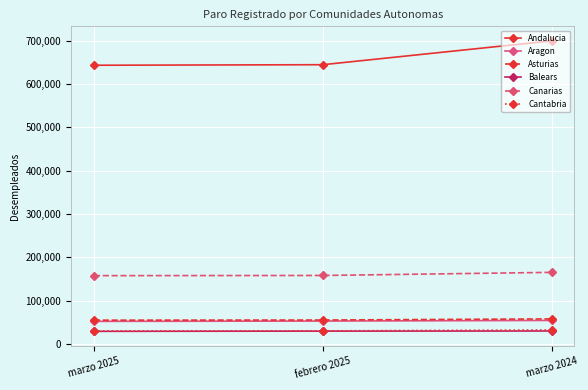

How many data points does each series have?

3